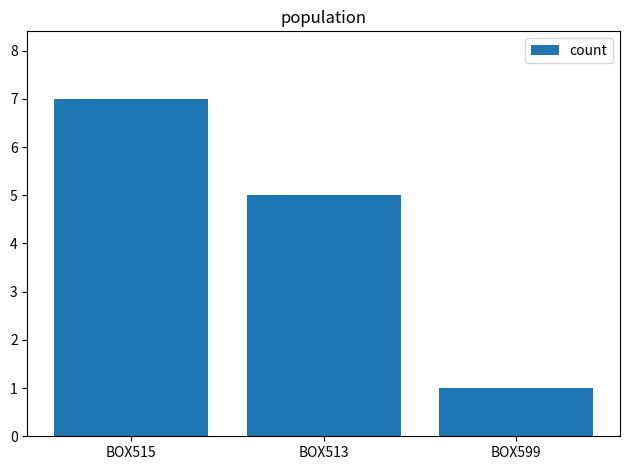

True or false: the data shows 1 at BOX599.

True